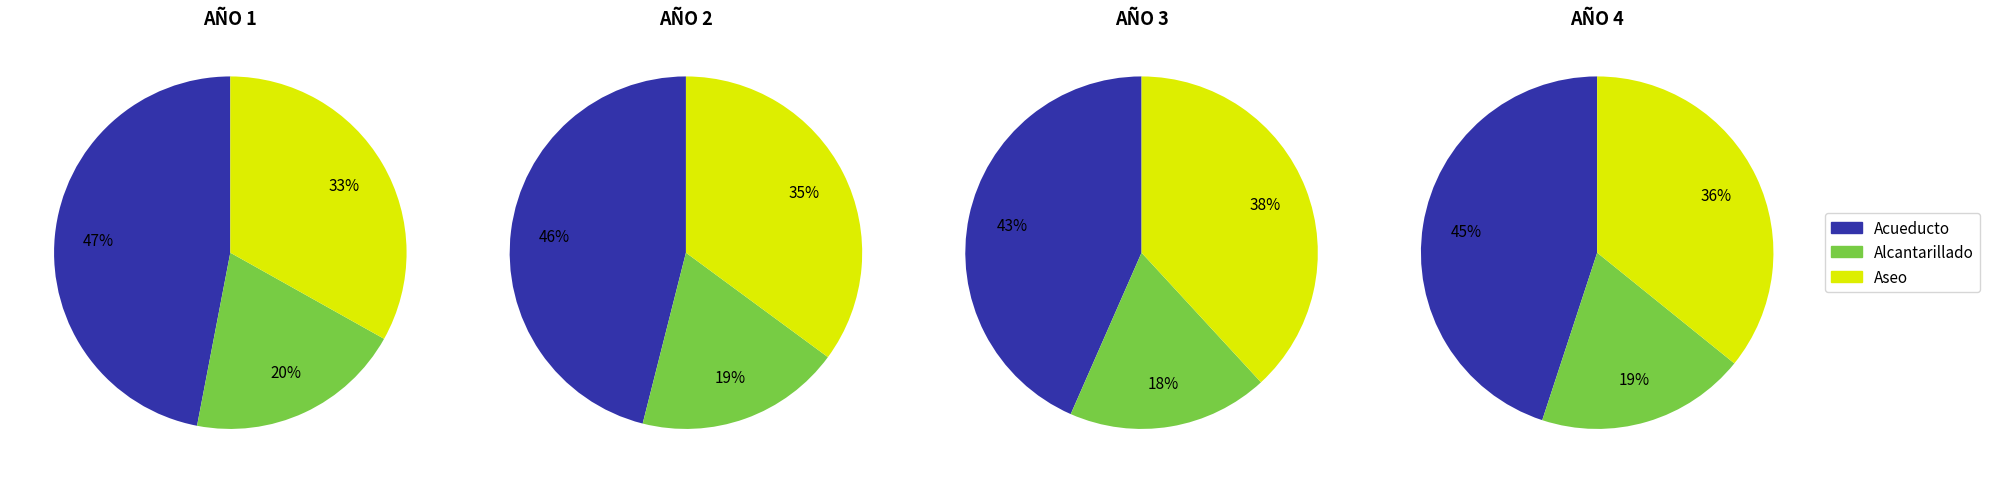

True or false: 2 accounts for 38% of the total.

False